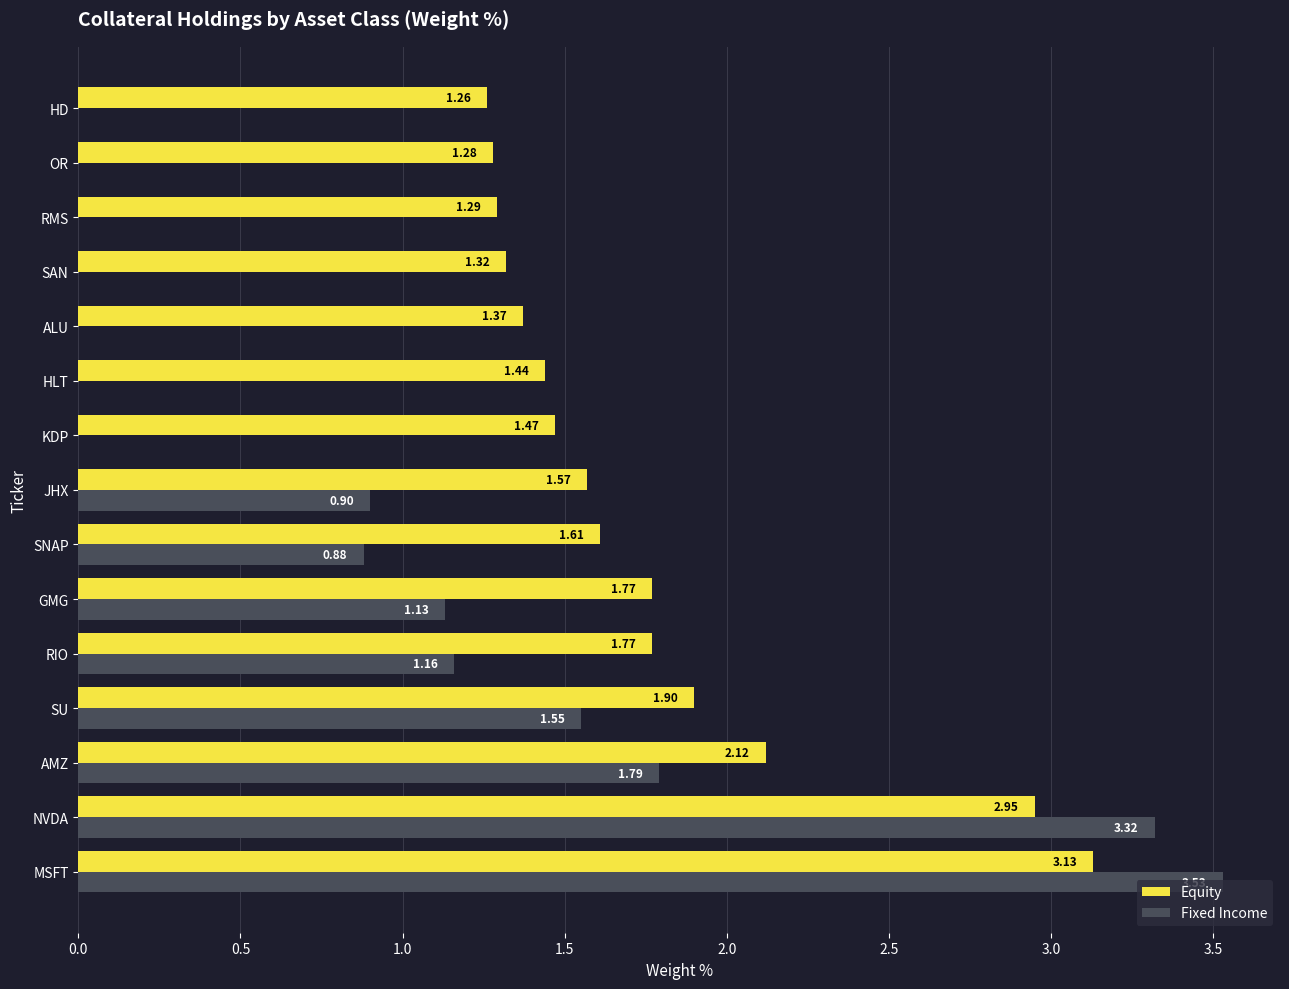

What are all the series names shown in the legend?

Equity, Fixed Income